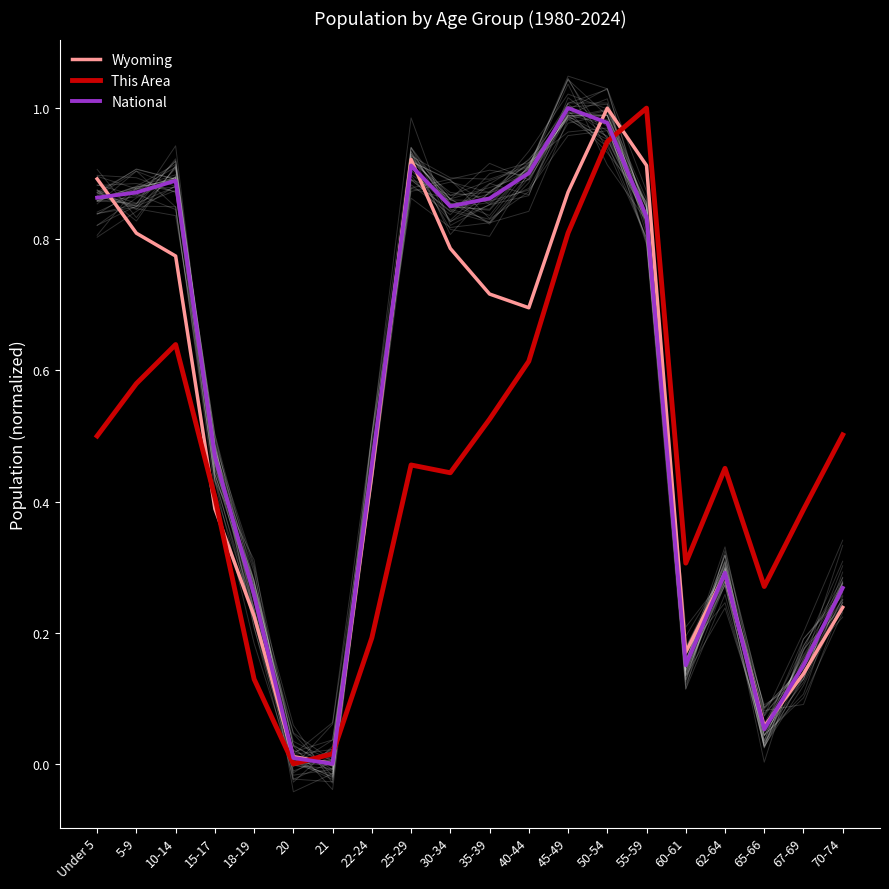

Which category has the lowest value across all series?

21